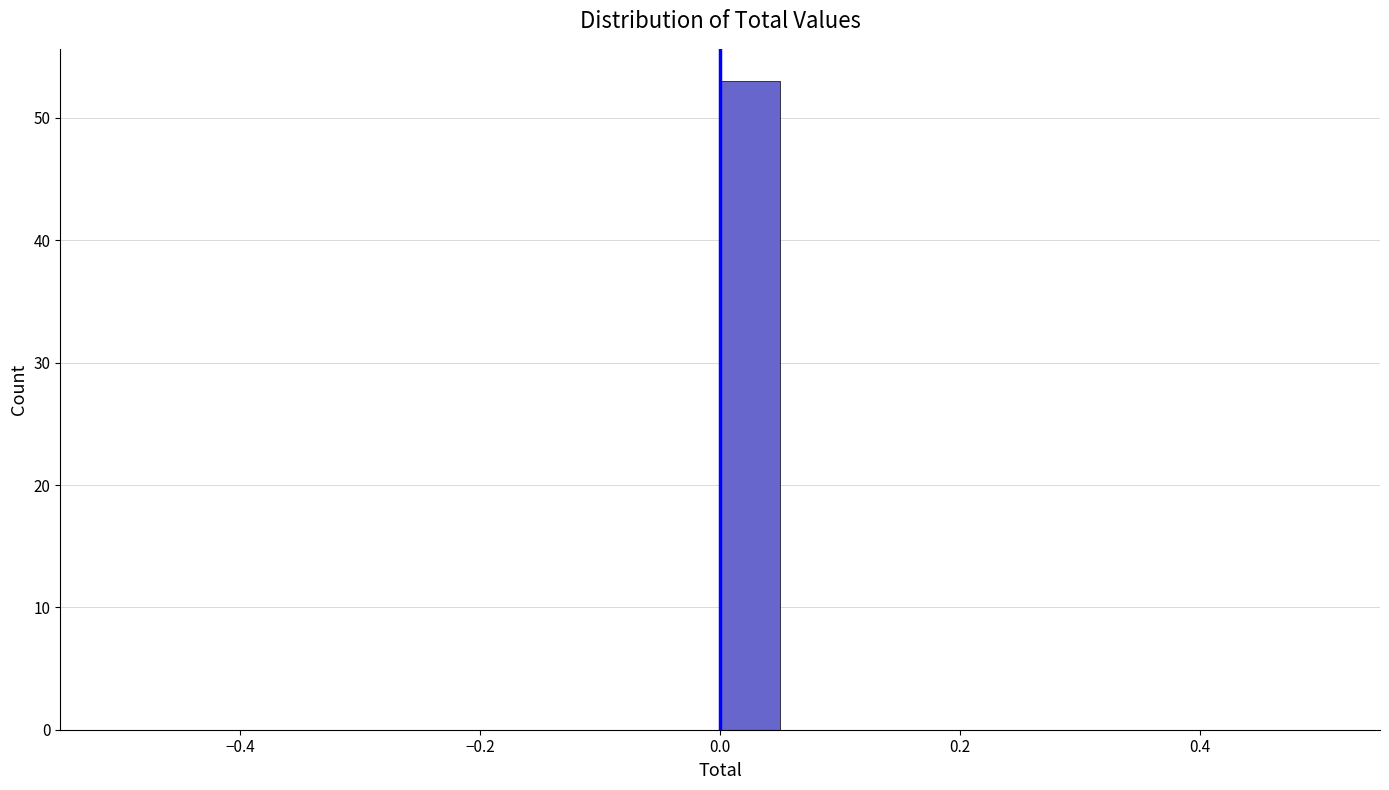

Read against the x-axis, roughly where is the centre of the tallest bar?

0.02